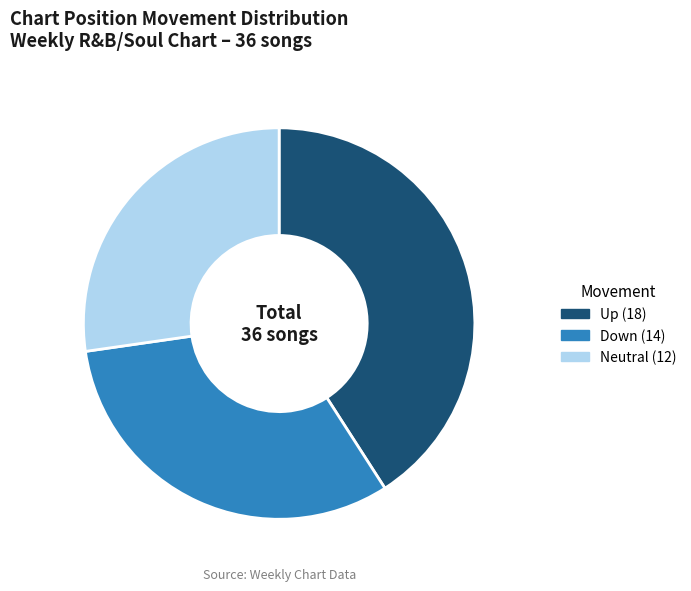

Does any single category account for the majority?

No